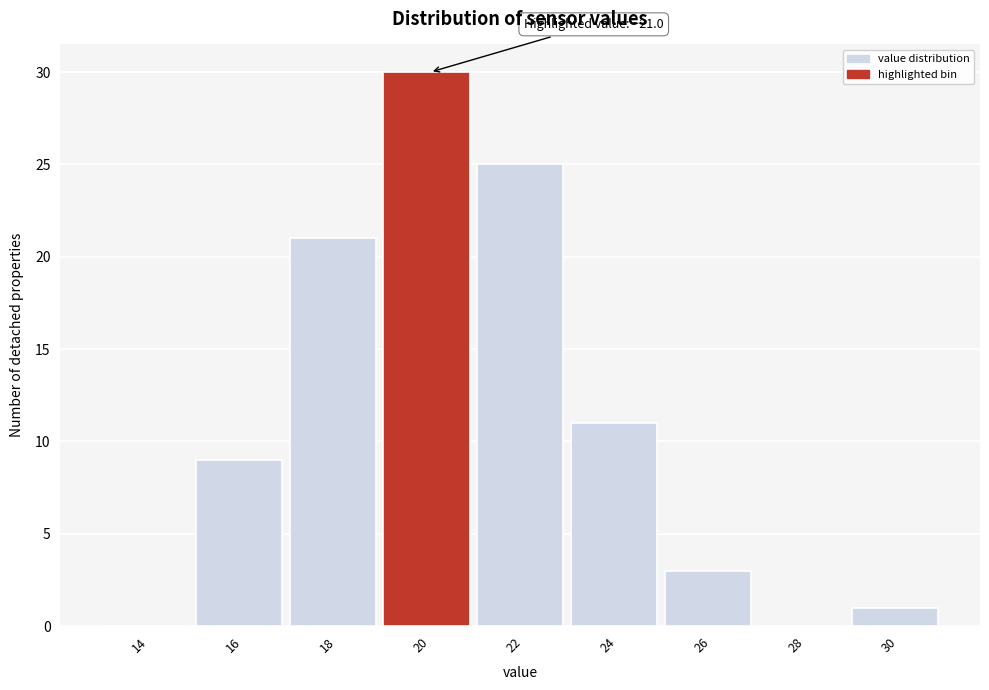

Reading left to right, transcribe all the data shown in this chart.

14=0	16=9	18=21	20=30	22=25	24=11	26=3	28=0	30=1